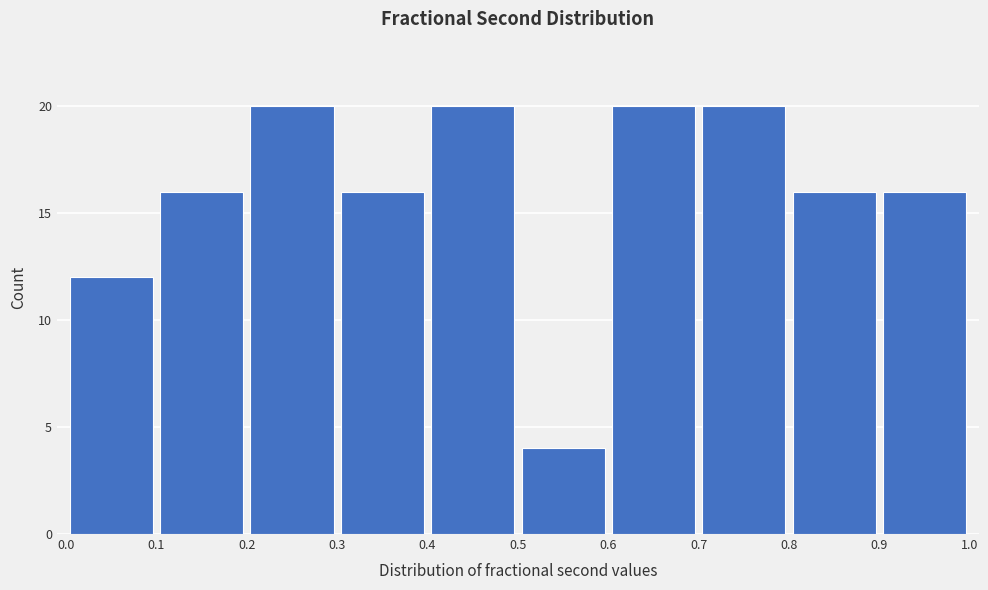

What is the height of the bar covering 0.7 to 0.8 on the x-axis? The values are not printed on the chart, so give them approximately, as read against the axis.

20